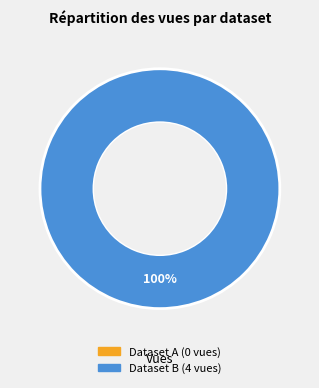

Combined, do 649b7f0f078190f89ce77193 and 60d201680781901de863324c account for over 50%?

Yes